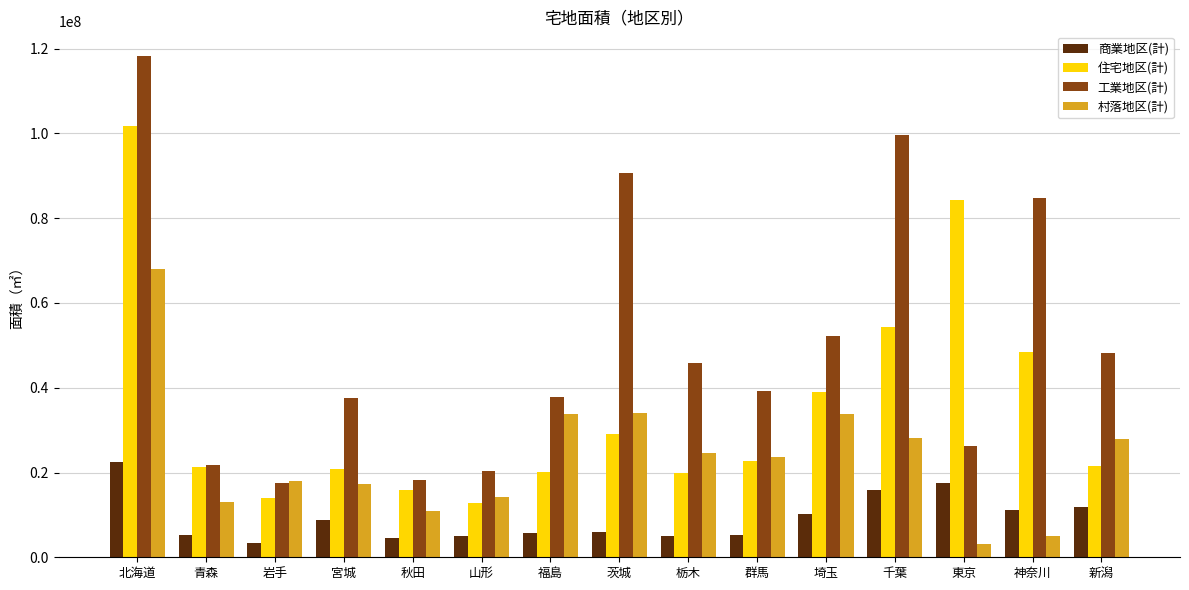

At which category is the sum across all series the highest?

北海道